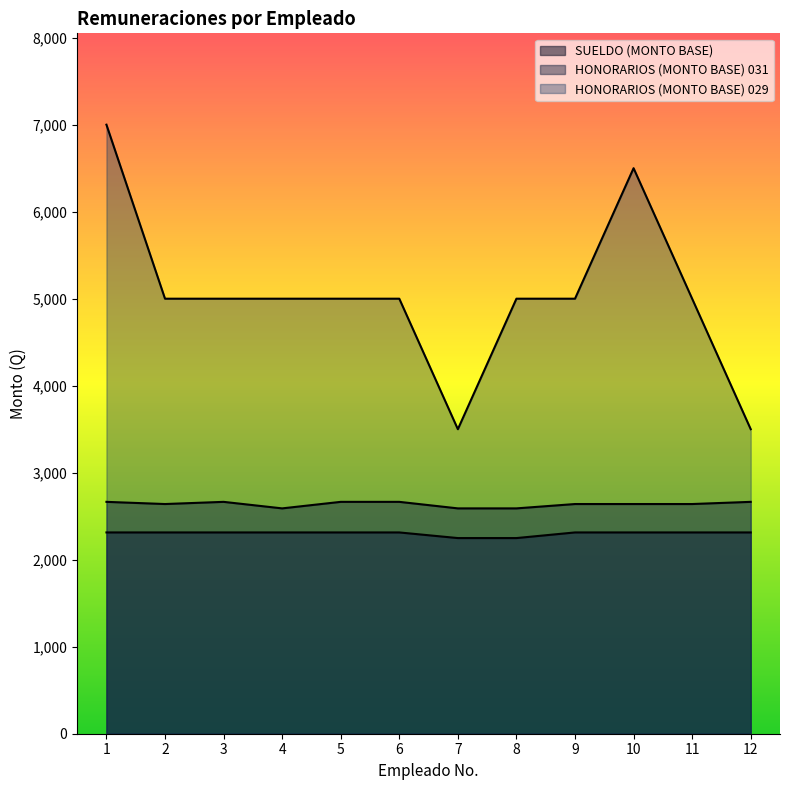

True or false: SUELDO (MONTO BASE) and HONORARIOS (MONTO BASE) 031 cross at least once.

False